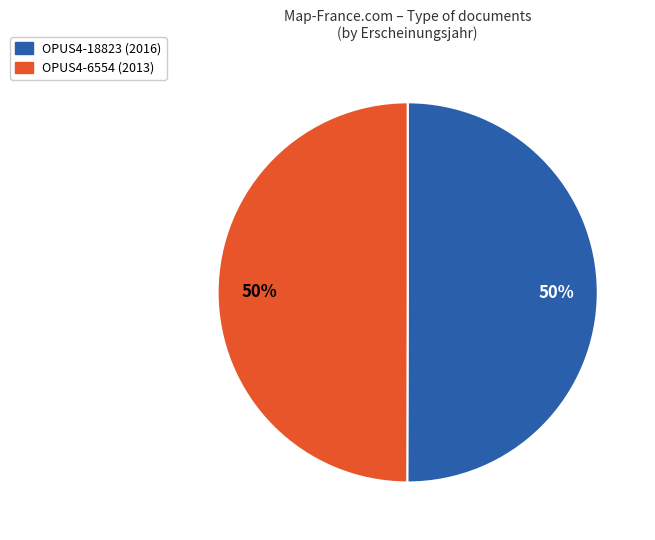

To the nearest percent, what is the combined percentage of OPUS4-6554 and OPUS4-18823?

100%